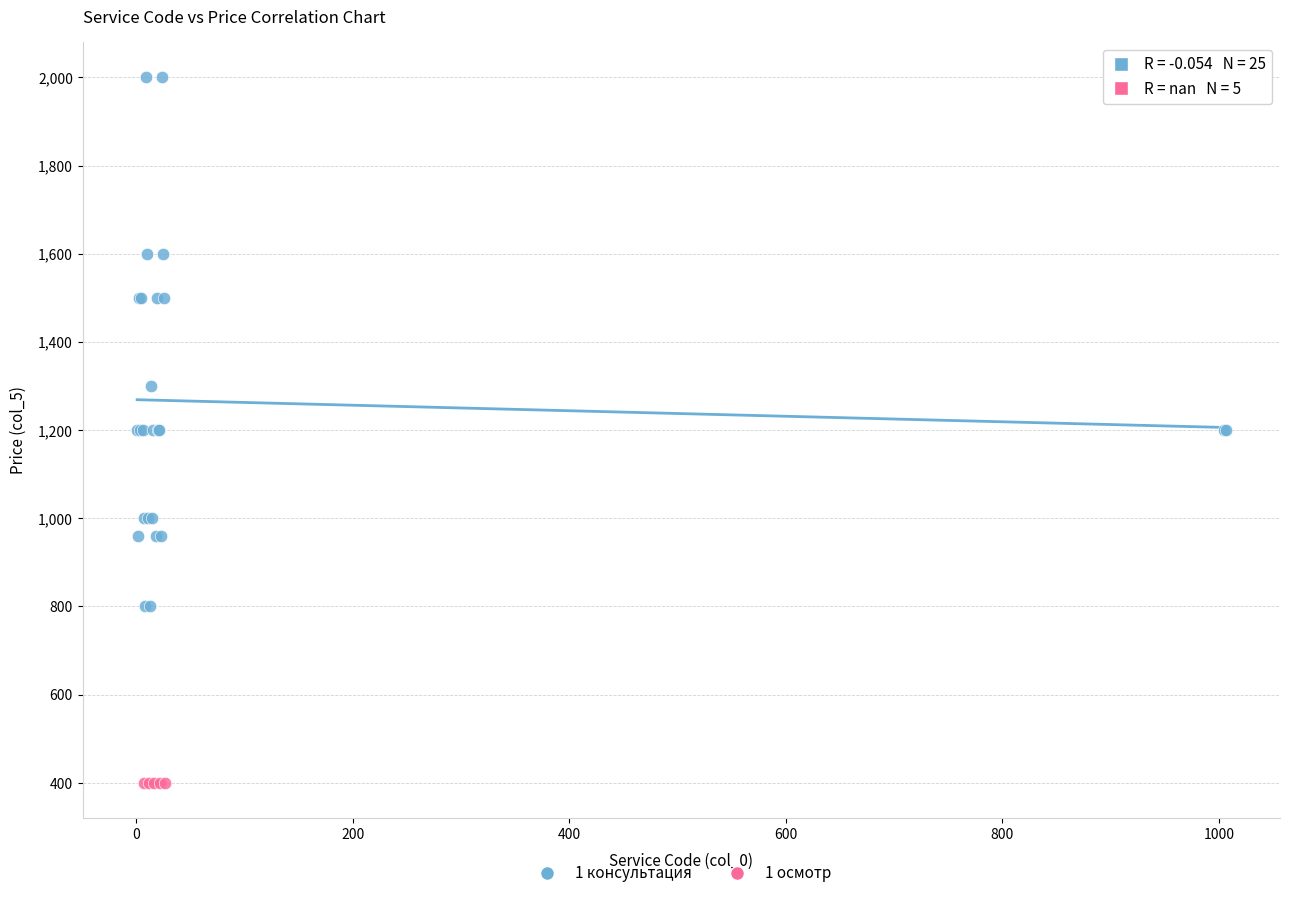

Which series contains the lowest Y value?

1 осмотр